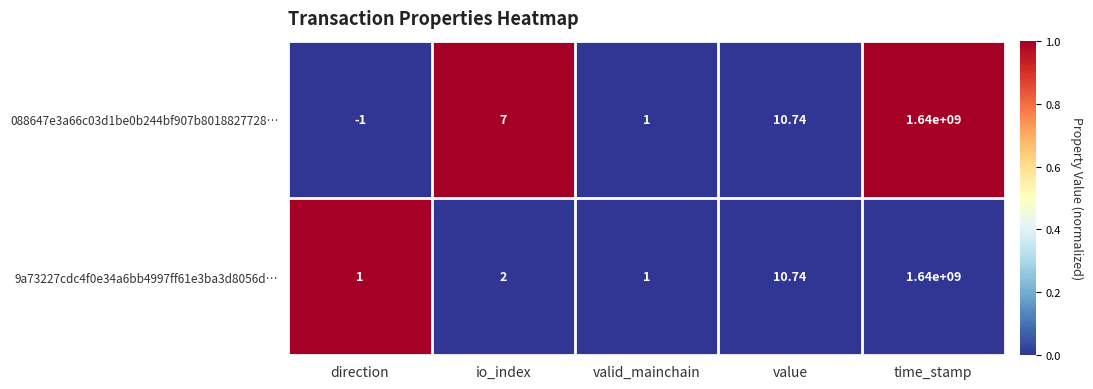

Rank the series by their average value, from lowest to highest.

9a73227cdc4f0e34a6bb4997ff61e3ba3d8056d…, 088647e3a66c03d1be0b244bf907b8018827728…